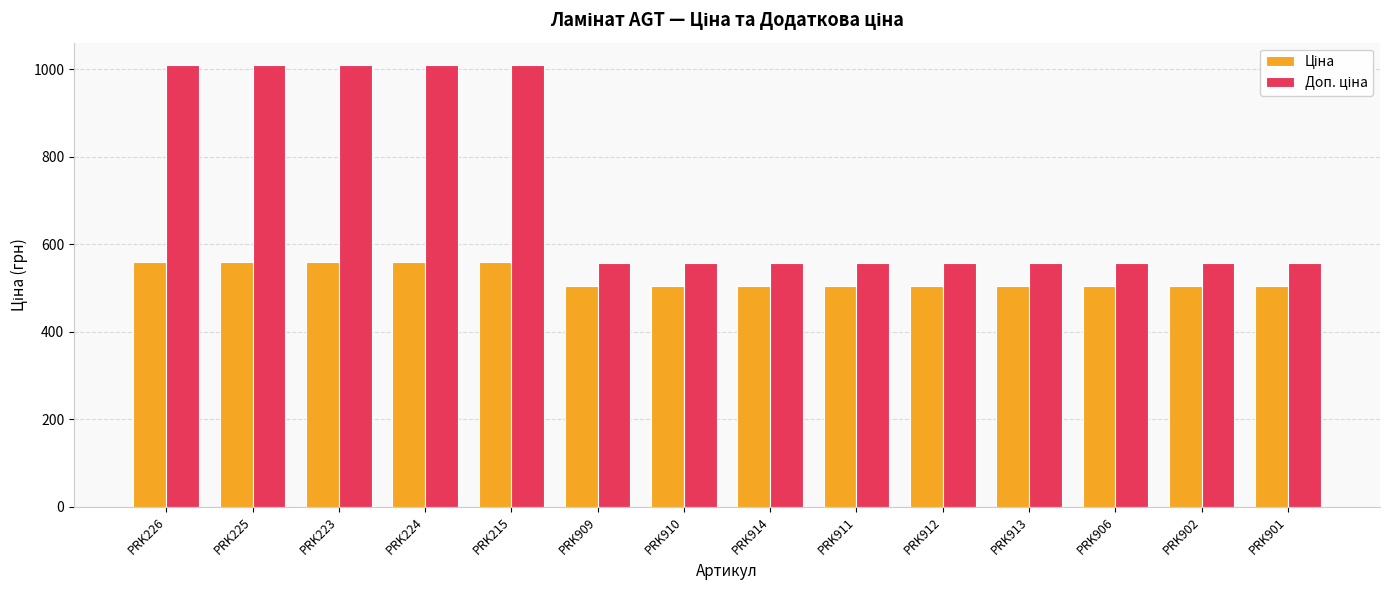

What position from the right is PRK223?

12